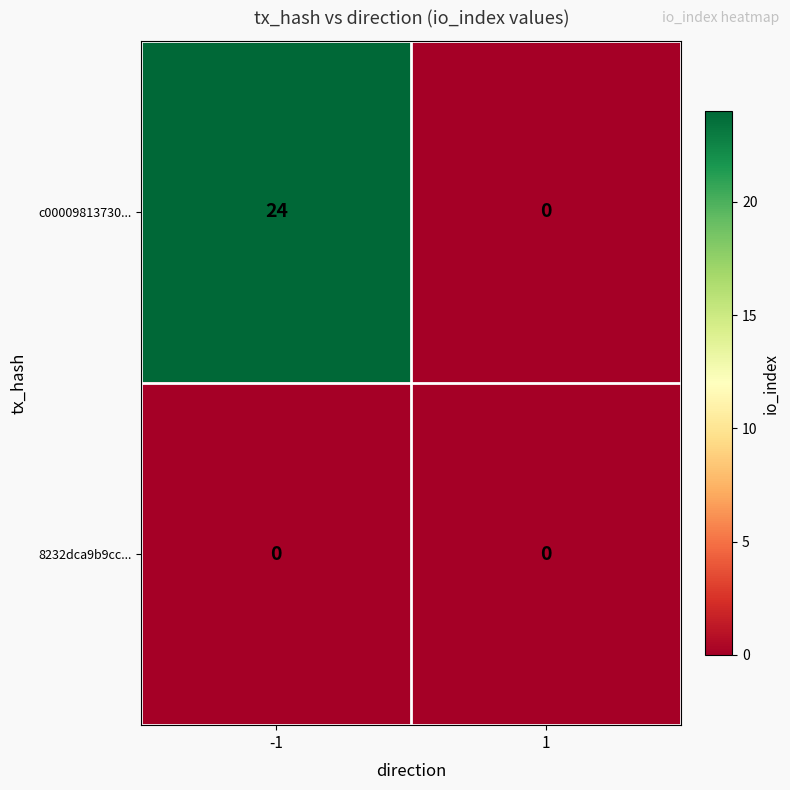

At -1, list the series in order from smallest to largest.

8232dca9b9cc..., c00009813730...